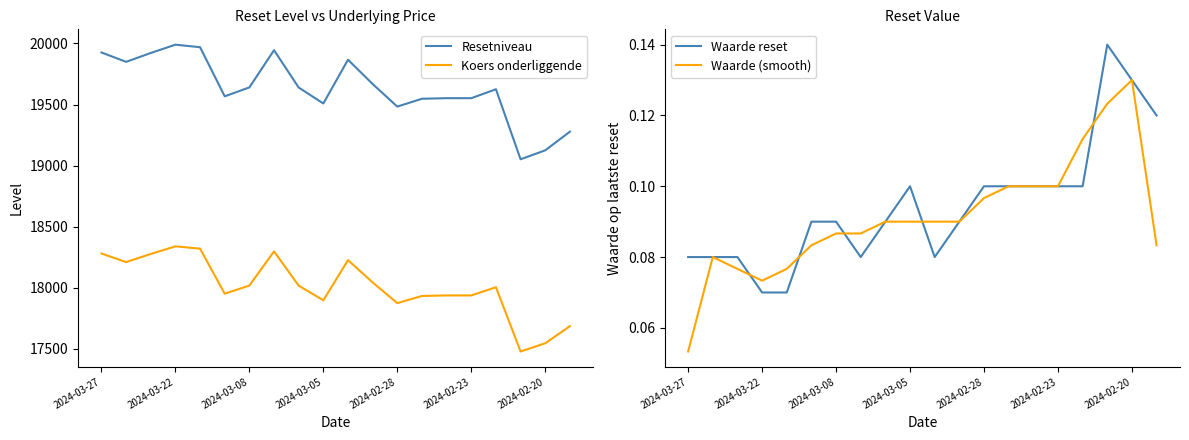

How many Waarde reset values are between 0 and 1?

20